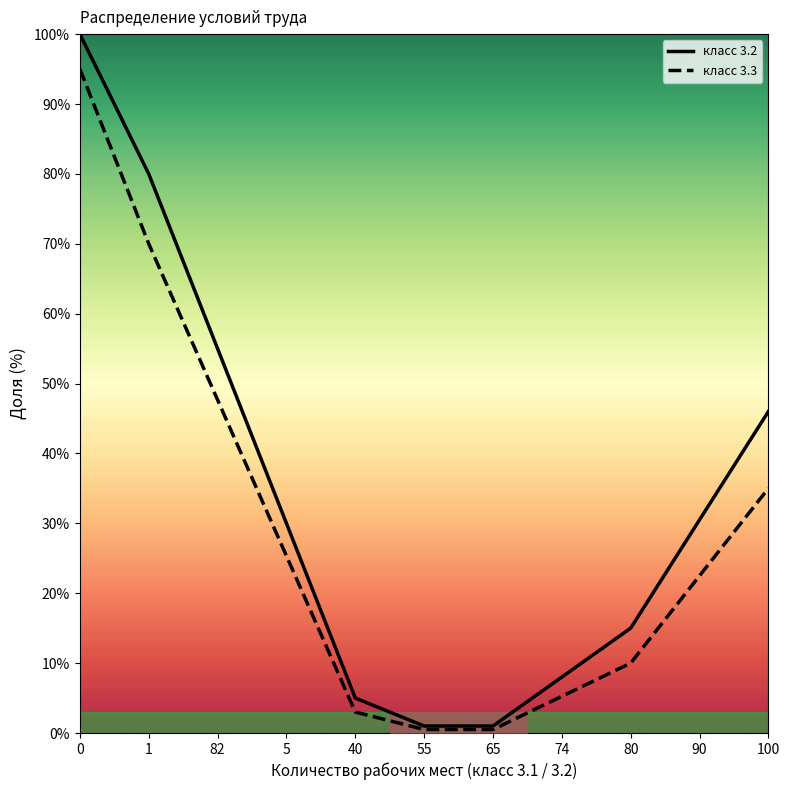

The value of класс 3.3 at 80 is 15.9. True or false?

False